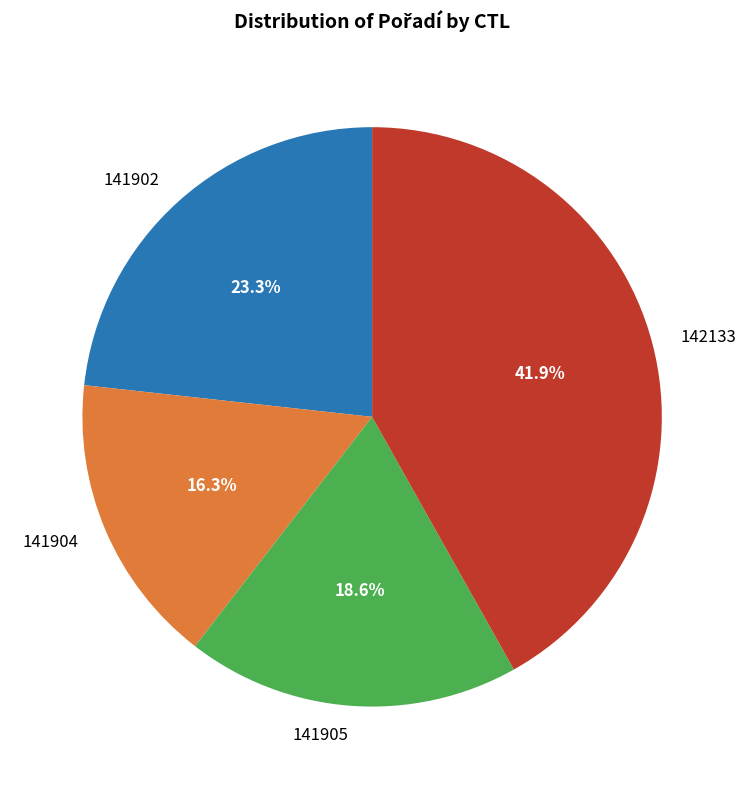

To the nearest percent, what is the difference between the 141904 and 142133 slice percentages?

26%